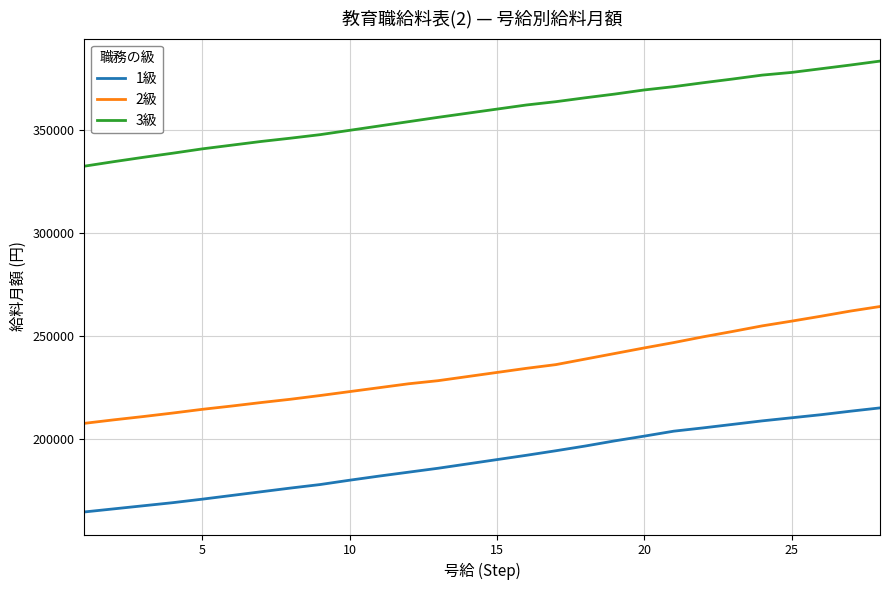

Which series has the largest total across all categories?

3級